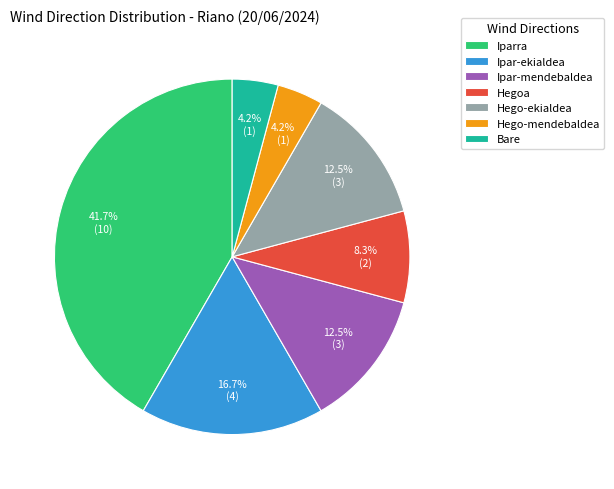

True or false: Ipar-ekialdea accounts for 8% of the total.

False